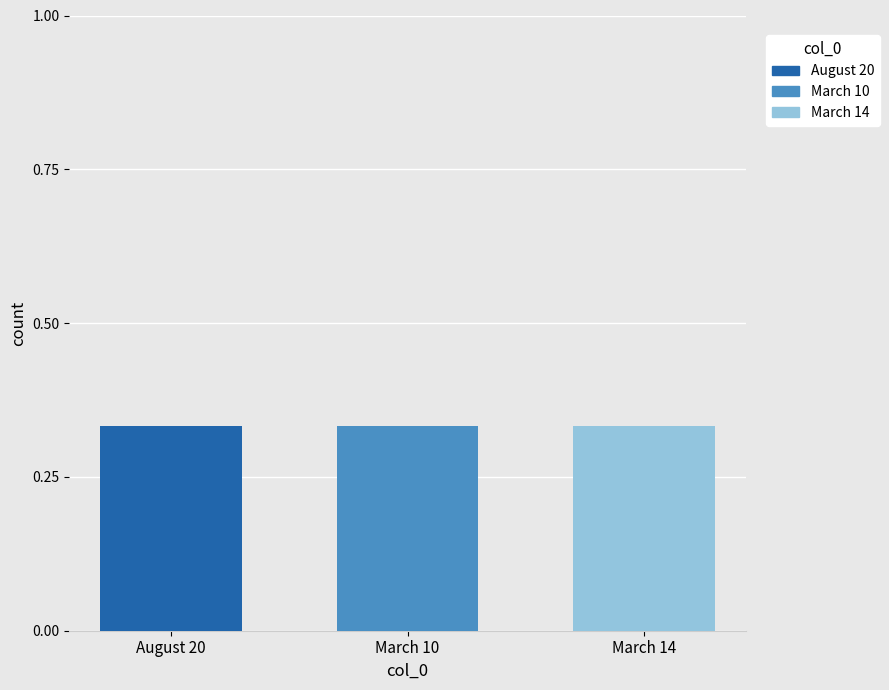

What is the total value across all series at March 10?

0.3